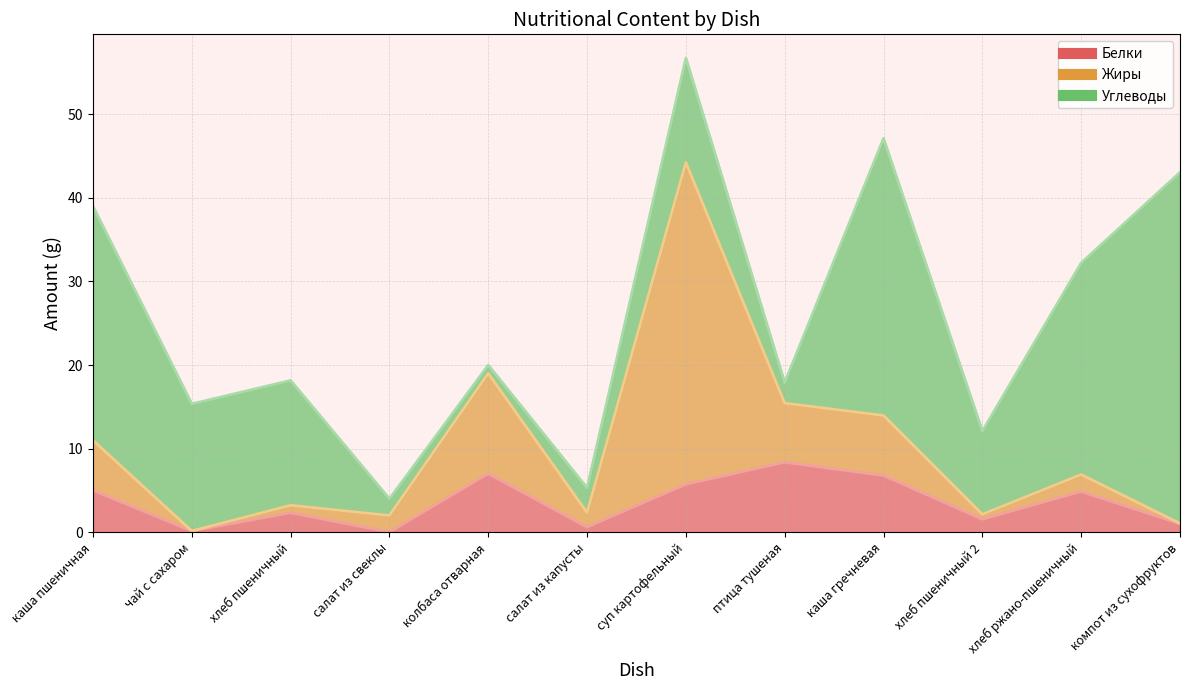

Which series has the largest range (max minus min)?

Углеводы